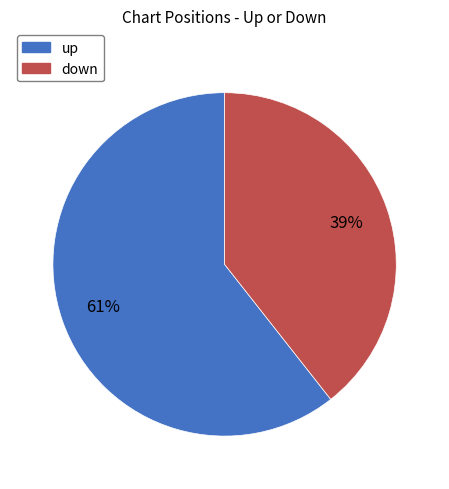

Is there a majority slice in this chart?

Yes